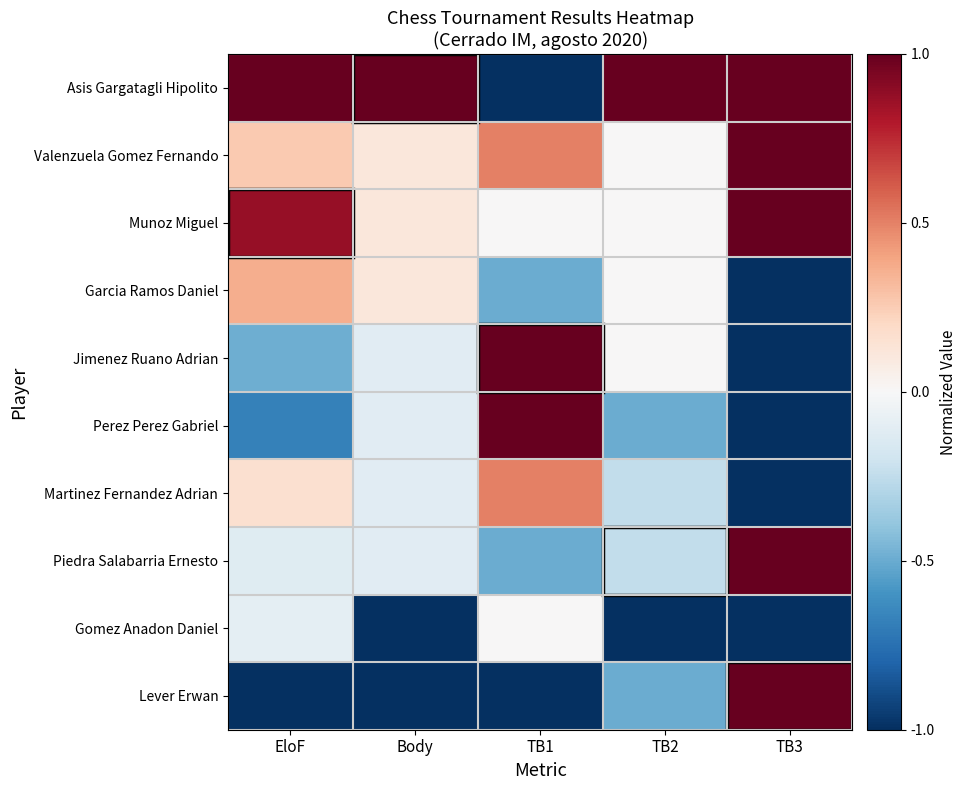

At how many categories does at least one series exceed 0?

5